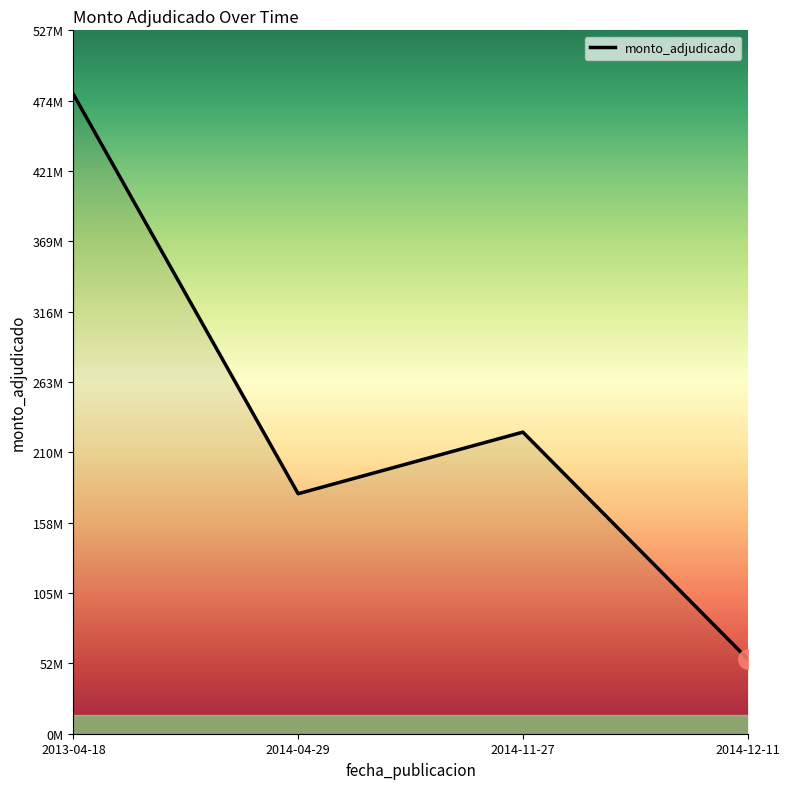

Is this an area chart (filled region under the line)?

No